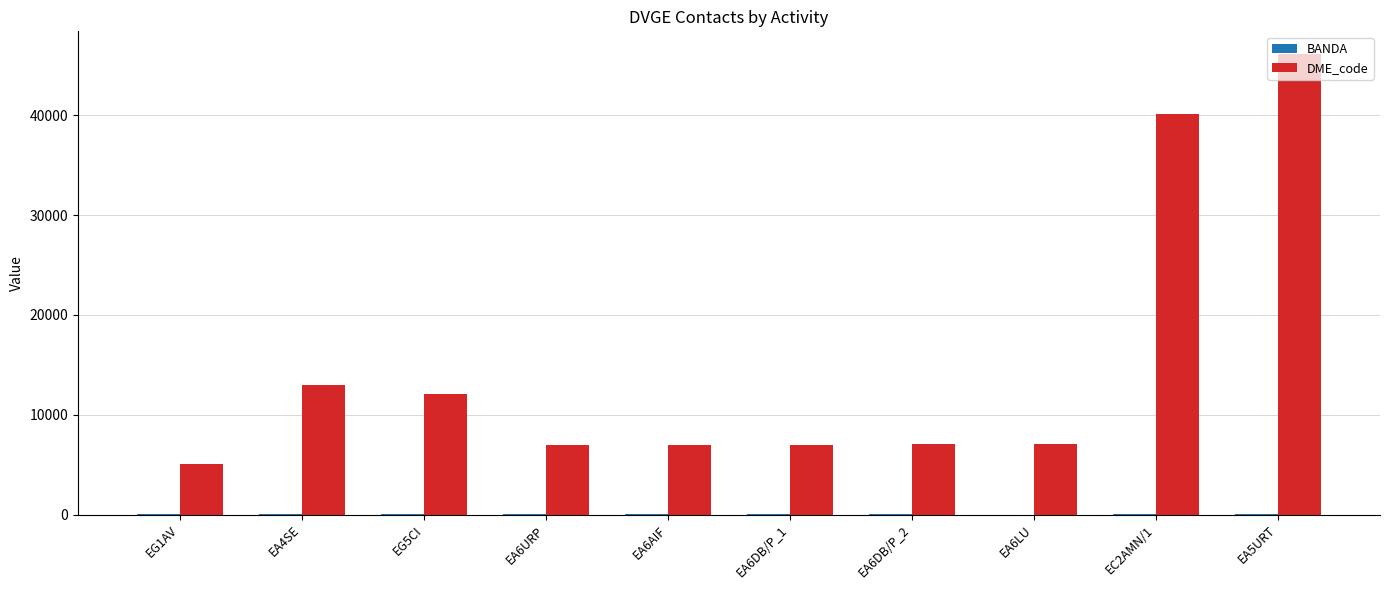

Which series has the widest spread of values?

DME_code